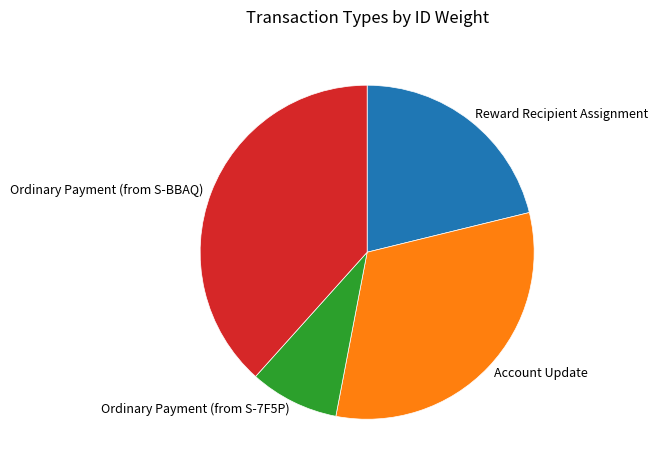

Combined, do Ordinary Payment (from S-7F5P) and Reward Recipient Assignment account for over 50%?

No